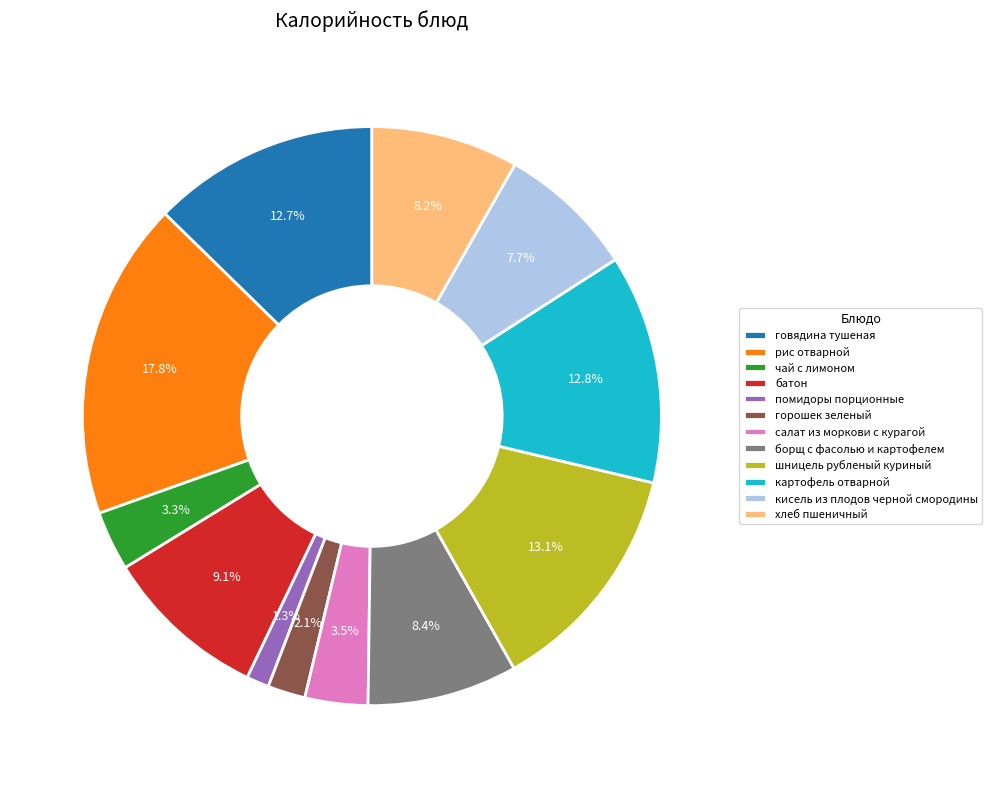

The говядина тушеная slice represents 22% of the pie. True or false?

False